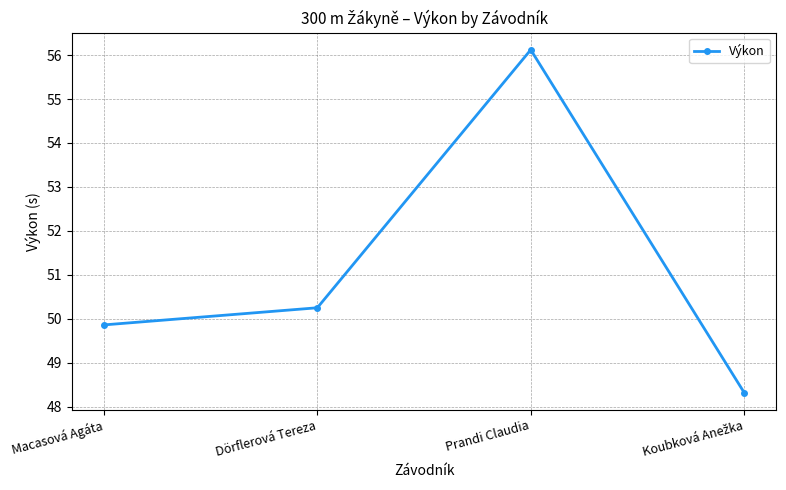

The chart shows a value of 66.5 at Dörflerová Tereza. True or false?

False